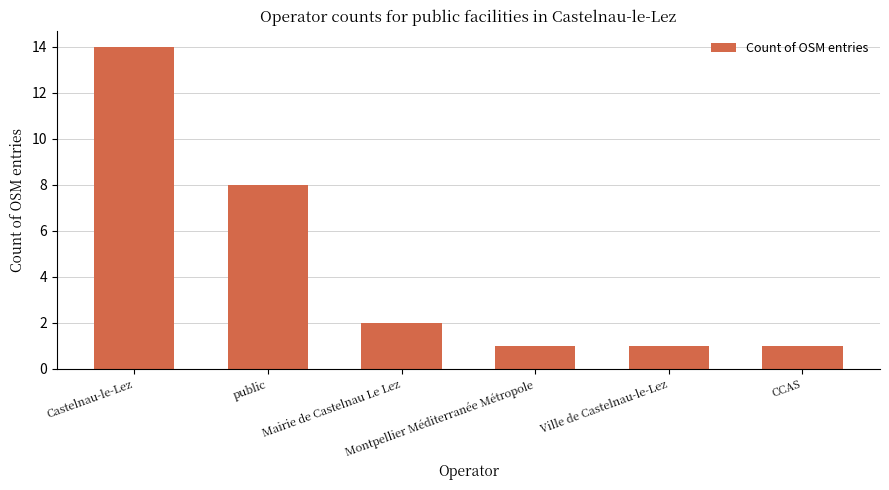

What is the difference between the maximum and second lowest values?

13